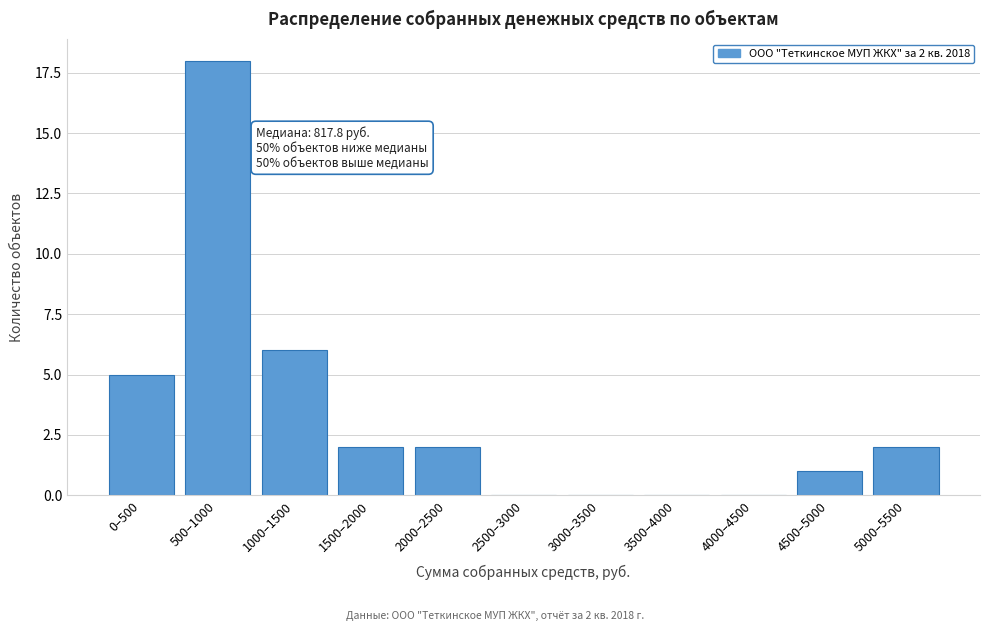

Reading right to left, extract all data points from this chart.

5000–5500=2	4500–5000=1	4000–4500=0	3500–4000=0	3000–3500=0	2500–3000=0	2000–2500=2	1500–2000=2	1000–1500=6	500–1000=18	0–500=5